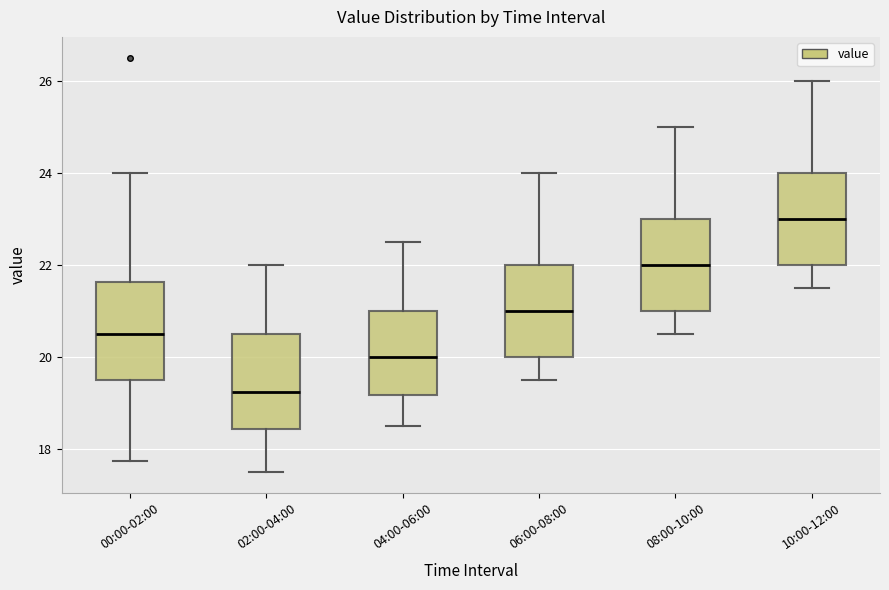

Reading left to right, transcribe this box plot: for each box, give where its median line is, the range the box spans, and where its two whiskers end, as read against the y-axis. The values are not printed on the chart, so give them approximately, as read against the axis.

00:00-02:00: median 20.6, box 19.6 to 21.6, whiskers 17.8 to 24.0
02:00-04:00: median 19.2, box 18.4 to 20.6, whiskers 17.6 to 22.0
04:00-06:00: median 20.0, box 19.2 to 21.0, whiskers 18.6 to 22.6
06:00-08:00: median 21.0, box 20.0 to 22.0, whiskers 19.6 to 24.0
08:00-10:00: median 22.0, box 21.0 to 23.0, whiskers 20.6 to 25.0
10:00-12:00: median 23.0, box 22.0 to 24.0, whiskers 21.6 to 26.0